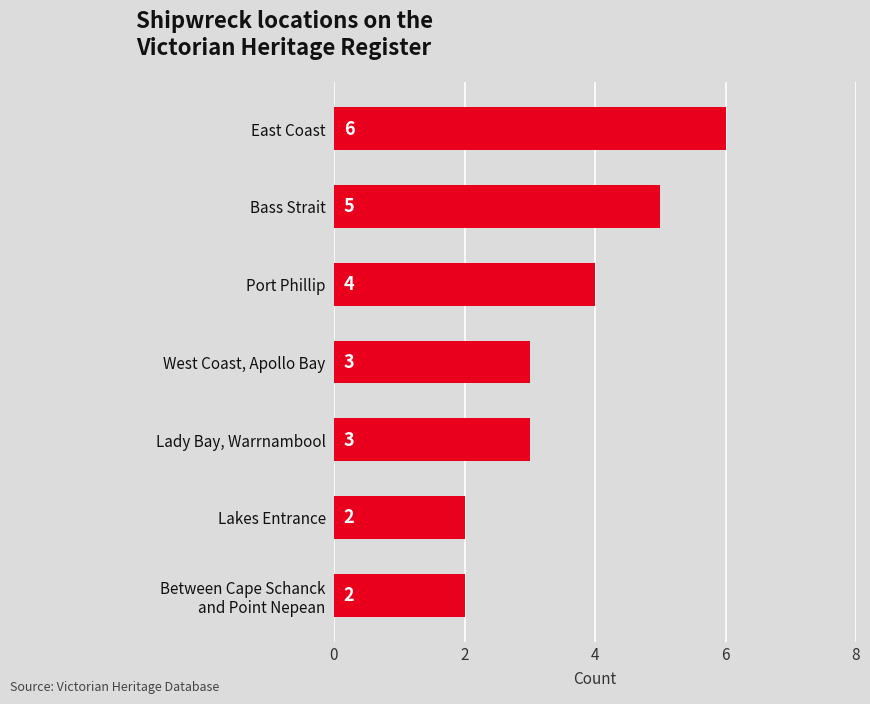

How many data points does each series have?

7